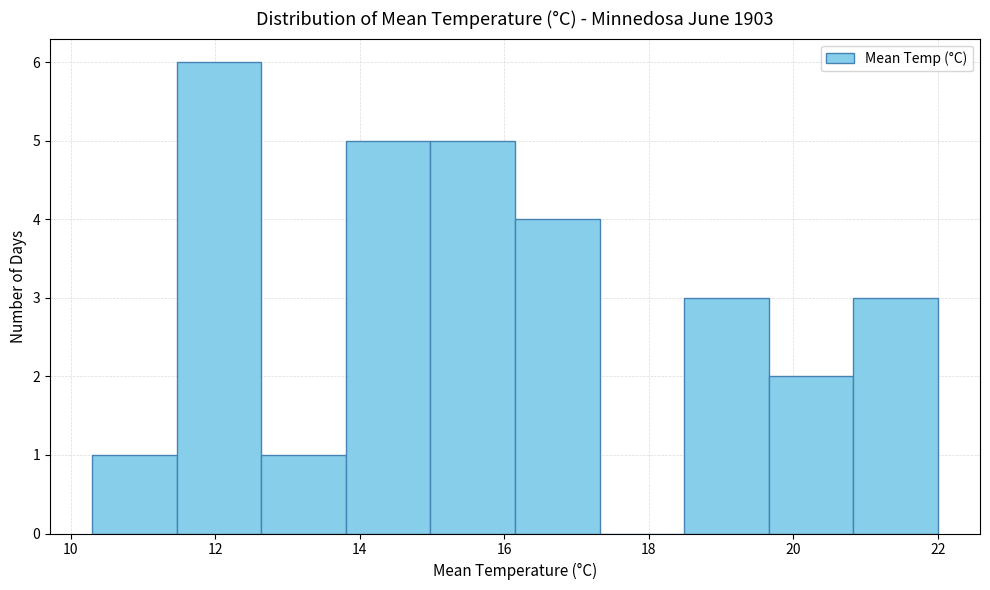

Reading left to right, list every bar in this chart as the range it spans on the x-axis followed by its height. Neither the bar edges nor the heights are printed on the chart, so give them approximately, as read against the axes.

10.4 to 11.4: 1
11.4 to 12.6: 6
12.6 to 13.8: 1
13.8 to 15.0: 5
15.0 to 16.2: 5
16.2 to 17.4: 4
17.4 to 18.4: 0
18.4 to 19.6: 3
19.6 to 20.8: 2
20.8 to 22.0: 3